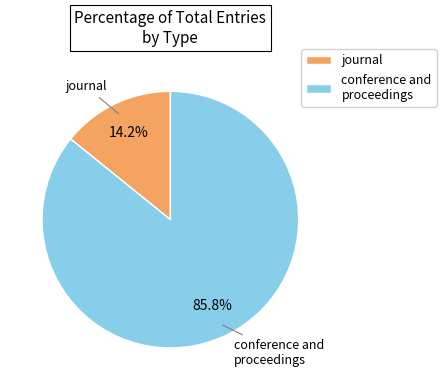

True or false: journal accounts for 14% of the total.

True